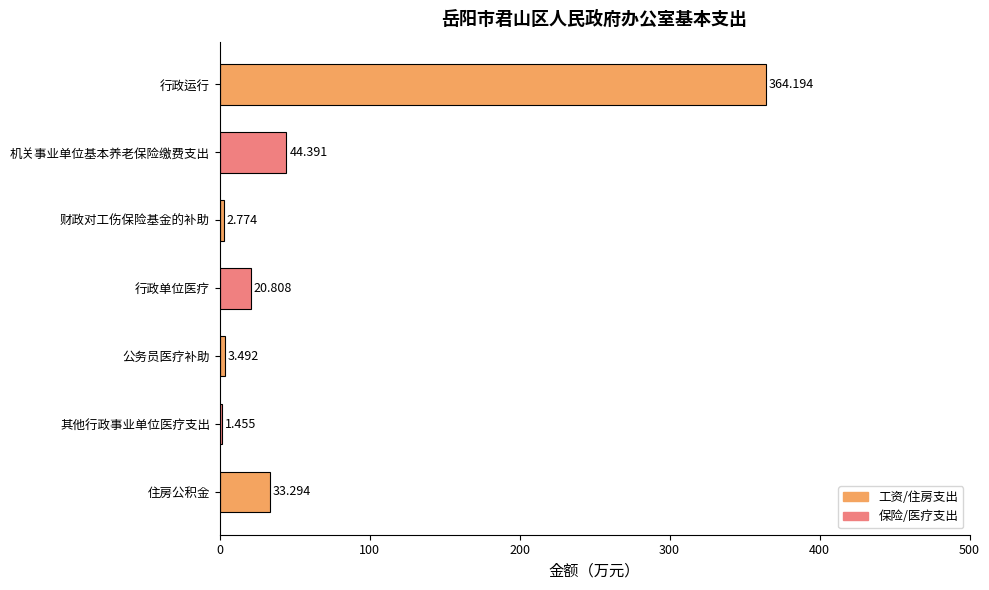

What is the greatest value displayed?

364.2